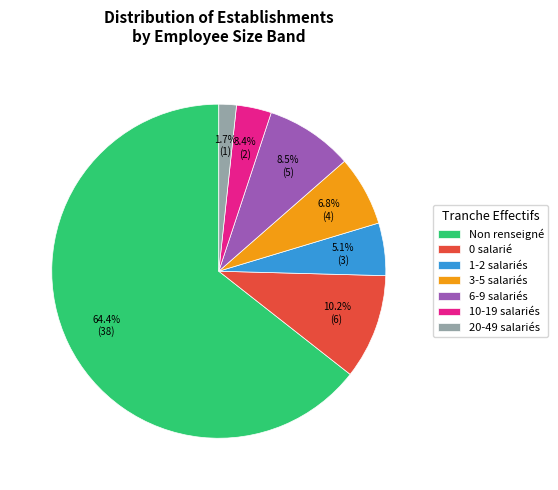

Between 0 salarié and Non renseigné, which is larger?

Non renseigné